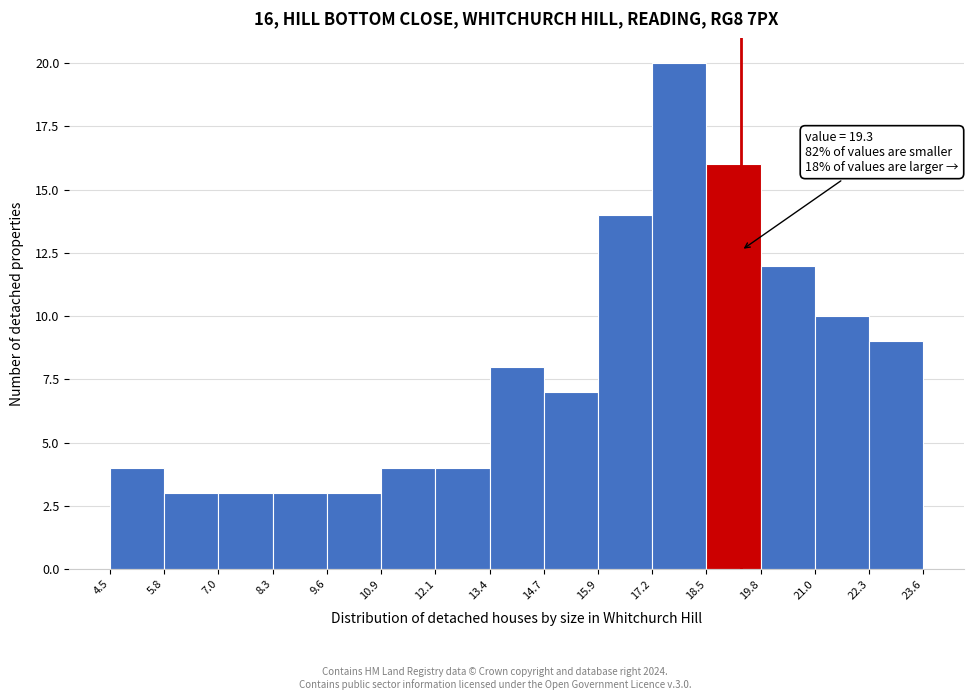

Over which range of the x-axis is the bar tallest?

17.2 to 18.5